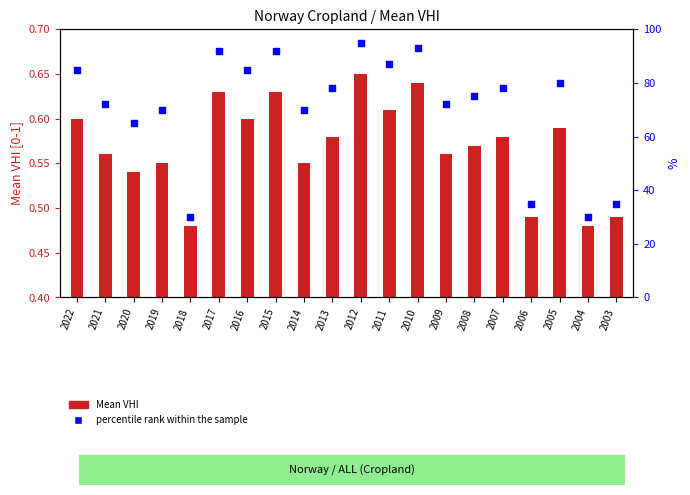

Which series contains the highest Y value?

percentile rank within the sample